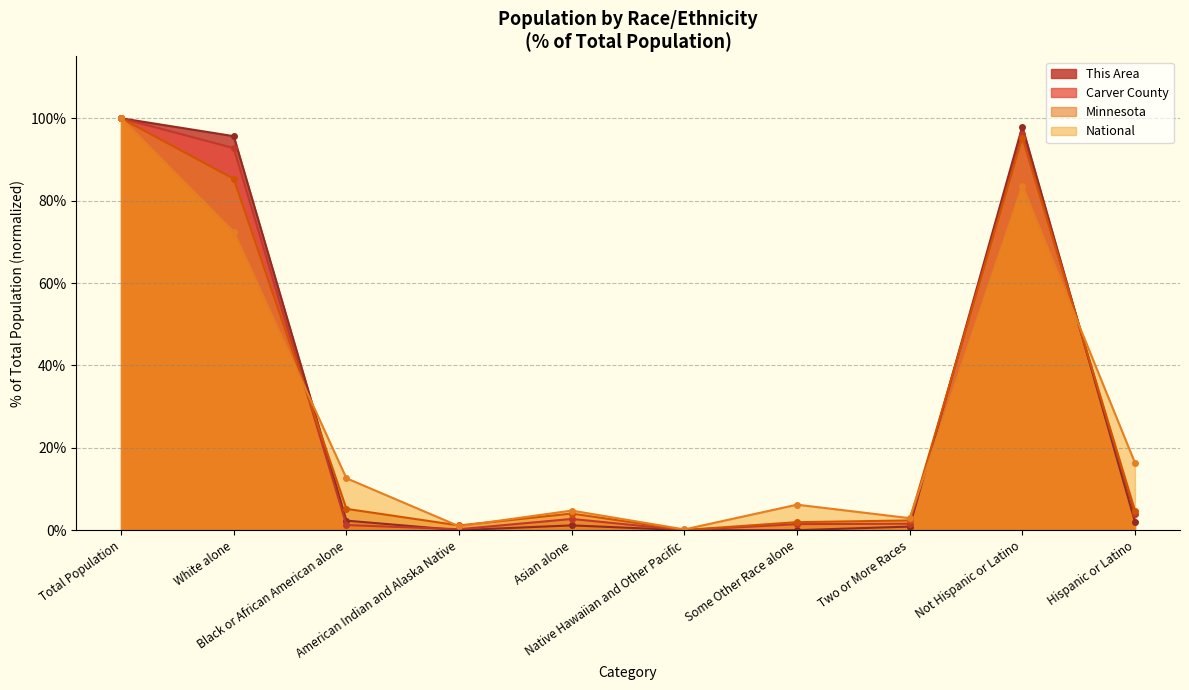

Is it true that This Area equals 0.9 at Two or More Races?

True